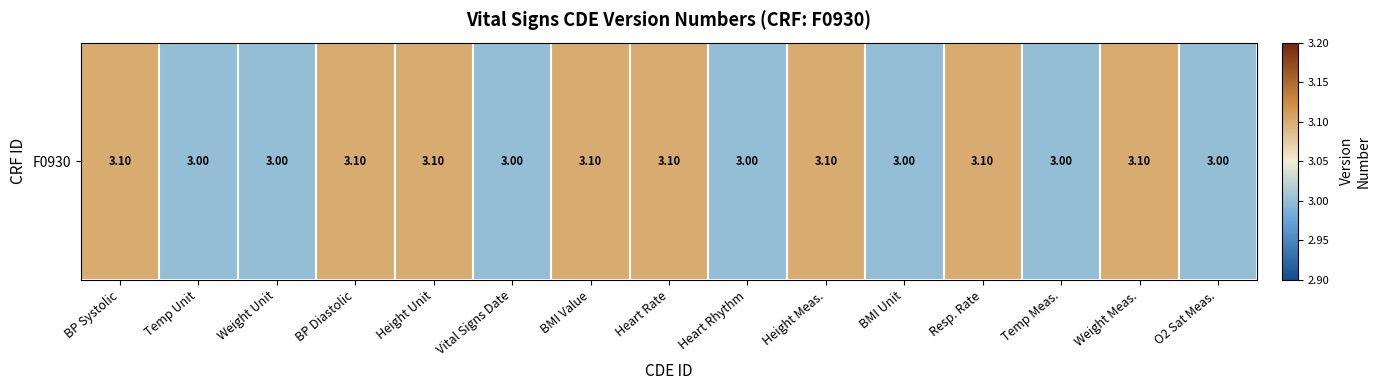

How many data points are above 3?

8